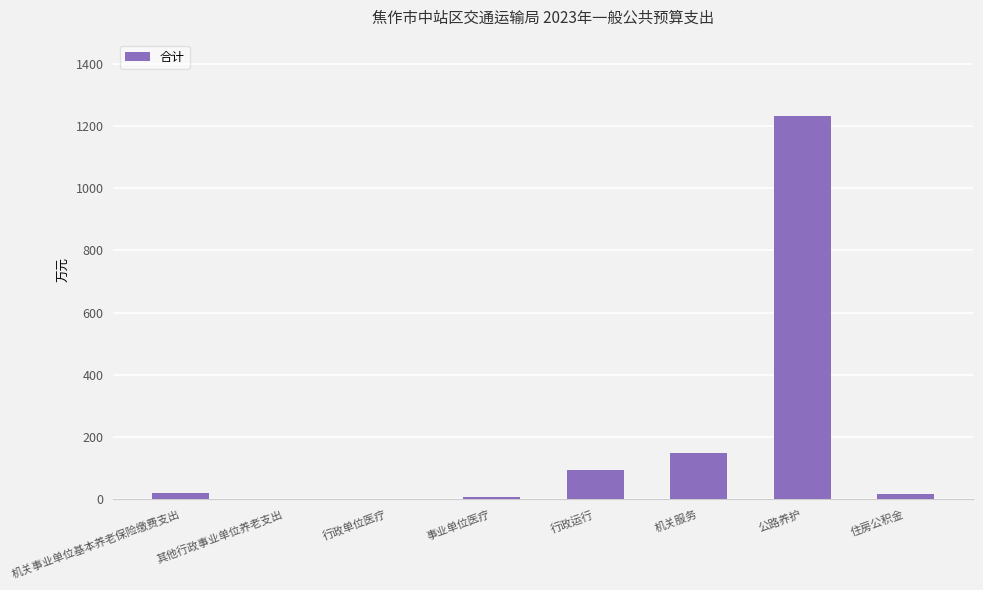

Where is the data nearest to the value 616?

机关服务